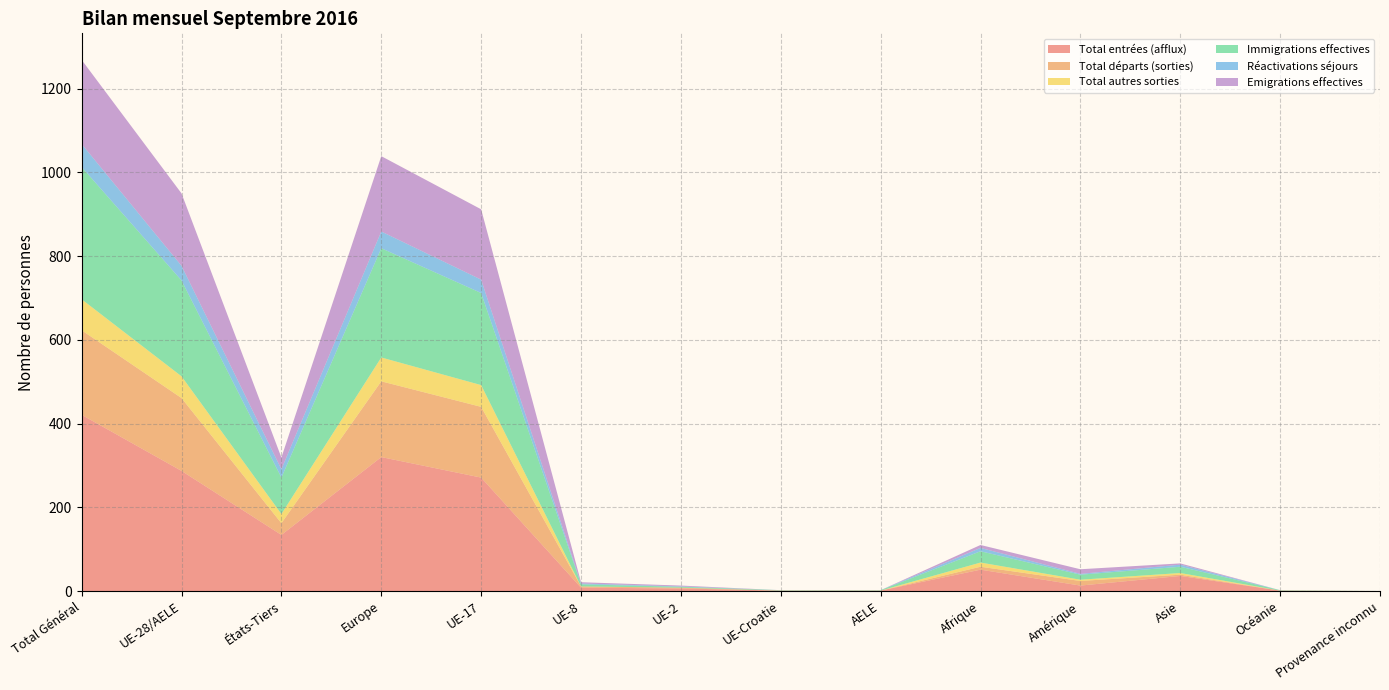

Reading left to right, list all the values displayed in this chart.

Total entrées (afflux): 421	287	134	320	271	8	6	1	1	51	13	36	1	0
Total départs (sorties): 202	174	28	181	169	3	2	0	0	7	11	3	0	0
Total autres sorties: 74	52	22	57	52	0	0	0	0	10	3	4	0	0
Immigrations effectives: 316	229	87	261	220	5	2	1	1	27	12	15	1	0
Réactivations séjours: 55	35	20	40	32	2	1	0	0	8	2	5	0	0
Emigrations effectives: 201	173	28	180	168	3	2	0	0	7	11	3	0	0